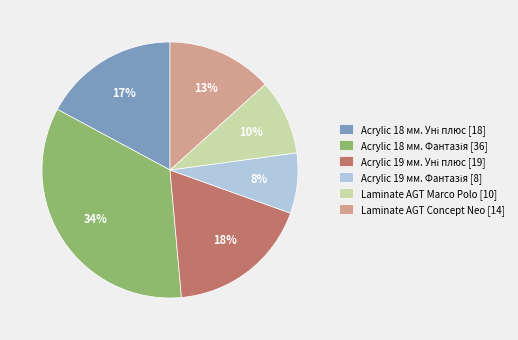

To the nearest percent, what is the average slice percentage?

17%